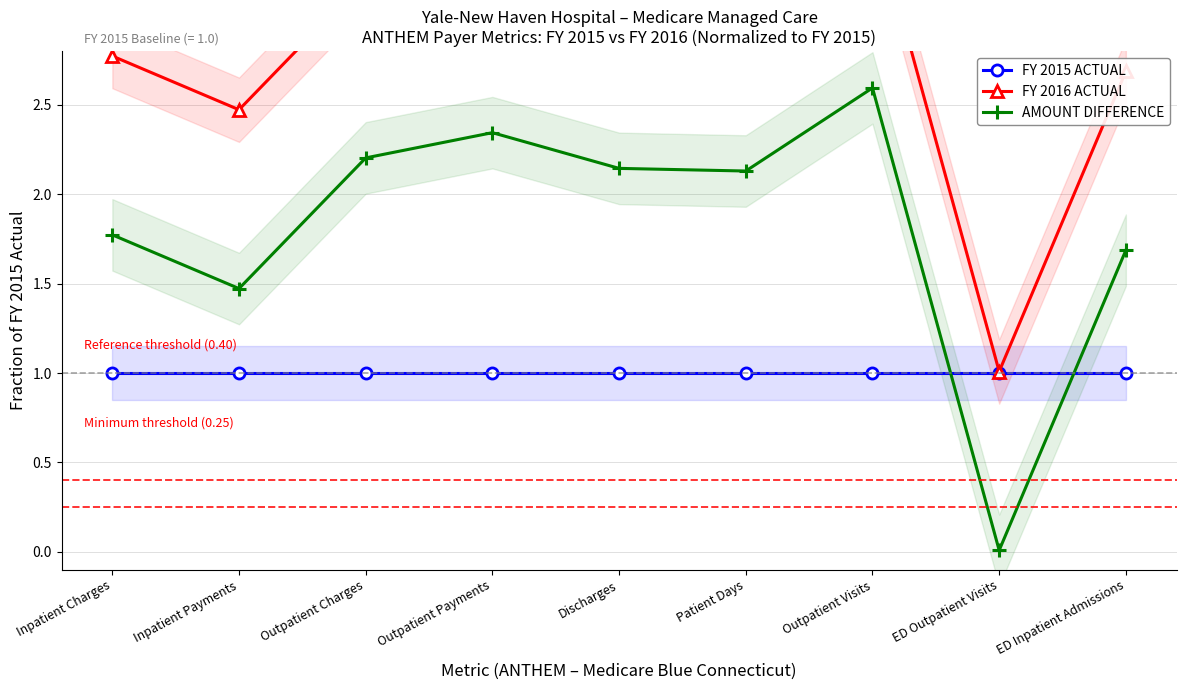

How many times do AMOUNT DIFFERENCE and FY 2015 ACTUAL cross each other?

2